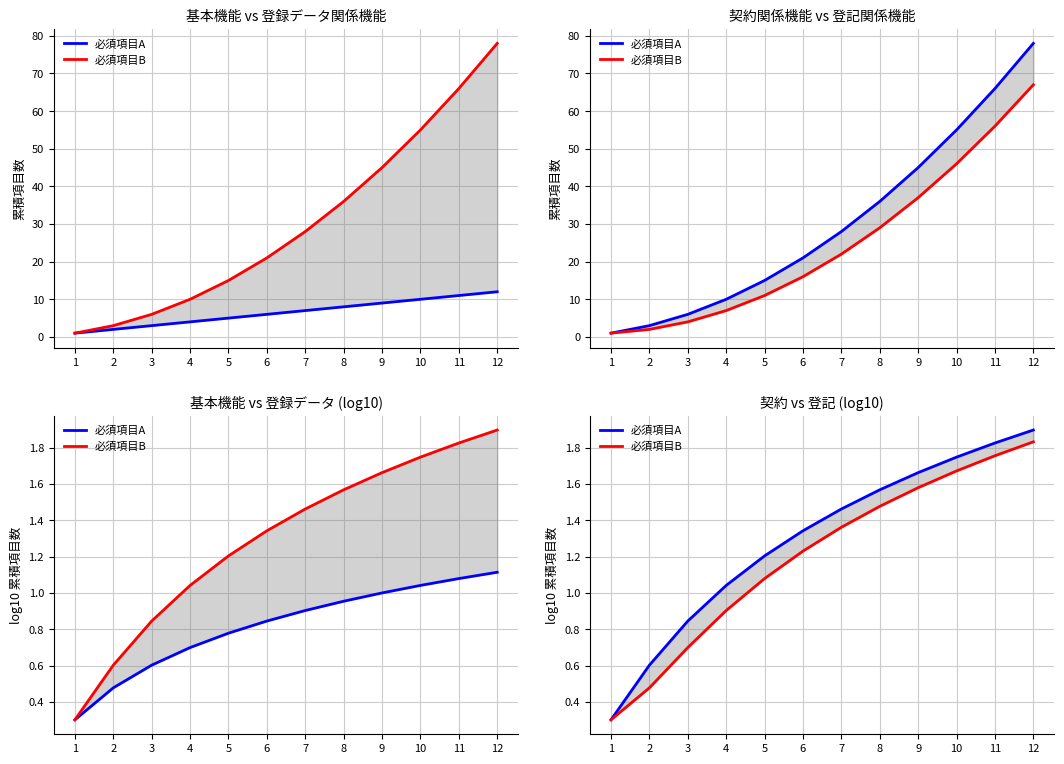

Reading left to right, what are all the values shown in this chart?

必須項目A: 1=0.3	2=0.6	3=0.8	4=1.0	5=1.2	6=1.3	7=1.5	8=1.6	9=1.7	10=1.7	11=1.8	12=1.9
必須項目B: 1=0.3	2=0.5	3=0.7	4=0.9	5=1.1	6=1.2	7=1.4	8=1.5	9=1.6	10=1.7	11=1.8	12=1.8